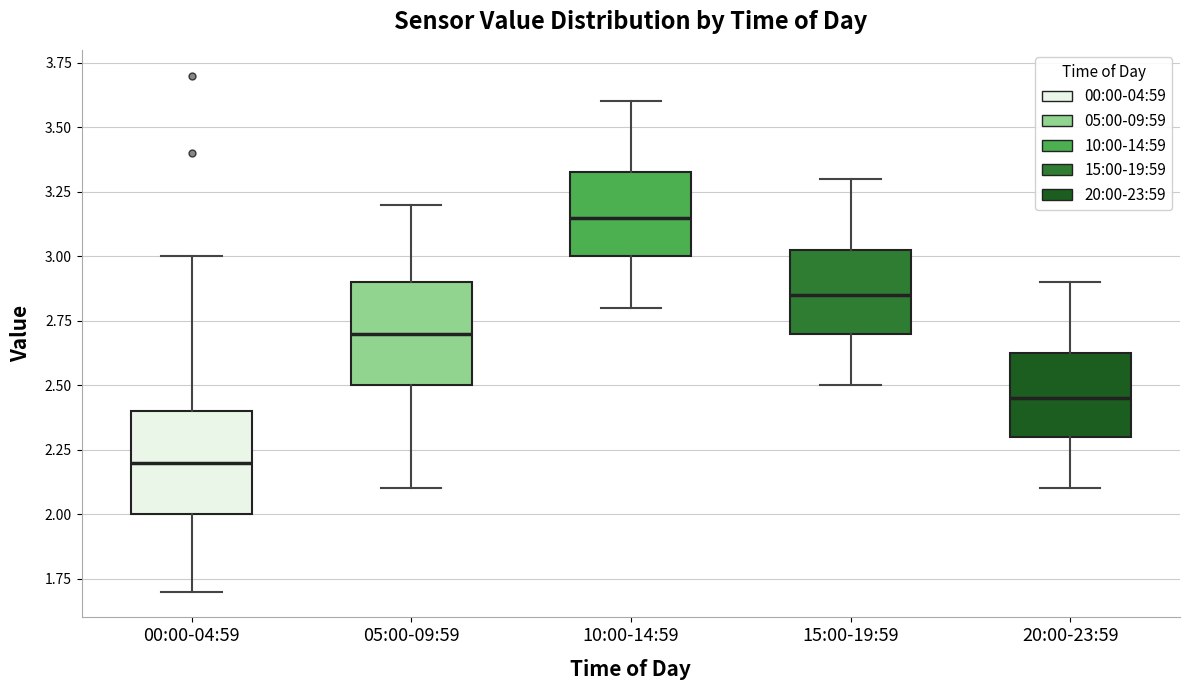

Reading left to right, read every box against the y-axis: the position of its median line, the range the box covers, and the ends of its whiskers. The values are not printed on the chart, so give them approximately, as read against the axis.

00:00-04:59: median 2.20, box 2.00 to 2.40, whiskers 1.70 to 3.00
05:00-09:59: median 2.70, box 2.50 to 2.90, whiskers 2.10 to 3.20
10:00-14:59: median 3.15, box 3.00 to 3.35, whiskers 2.80 to 3.60
15:00-19:59: median 2.85, box 2.70 to 3.05, whiskers 2.50 to 3.30
20:00-23:59: median 2.45, box 2.30 to 2.65, whiskers 2.10 to 2.90